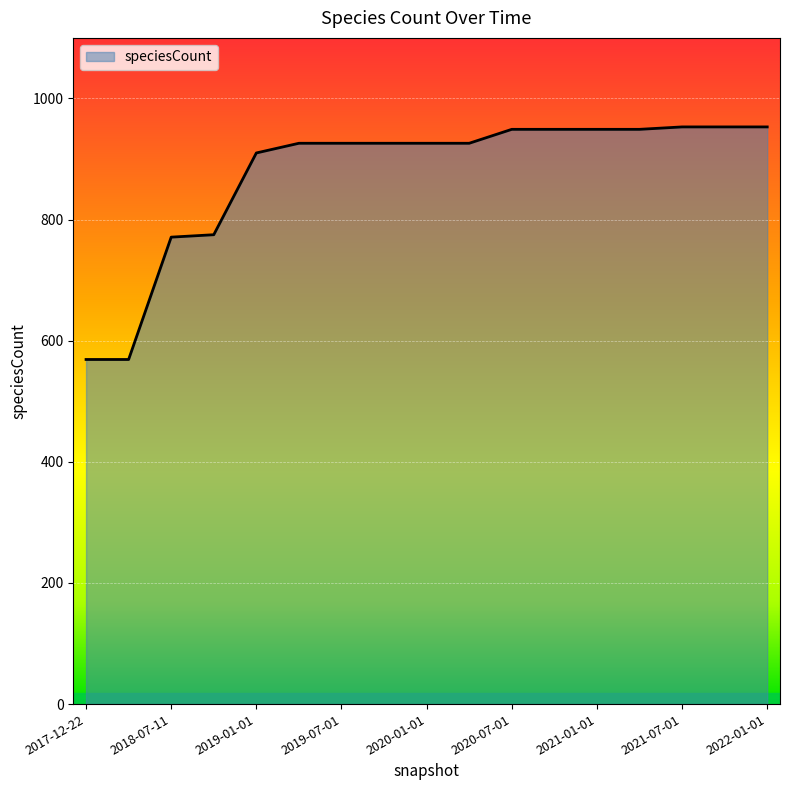

What is the difference between the maximum and minimum values?

384